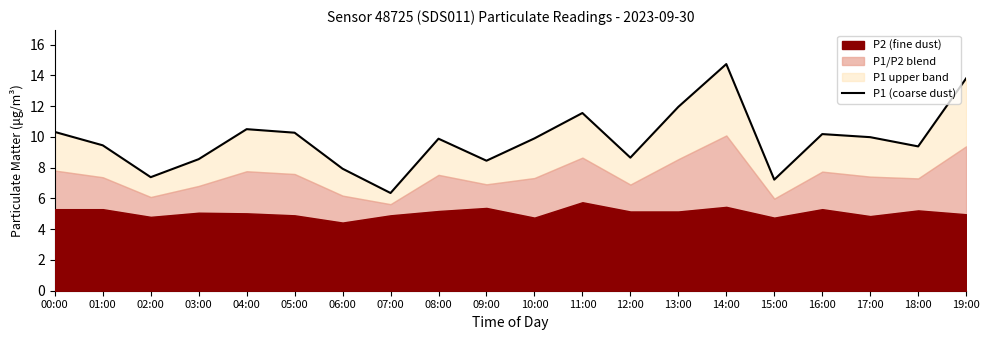

List the labels in order of value, largest first.

14:00, 19:00, 13:00, 11:00, 04:00, 00:00, 05:00, 16:00, 17:00, 10:00, 08:00, 01:00, 18:00, 12:00, 03:00, 09:00, 06:00, 02:00, 15:00, 07:00